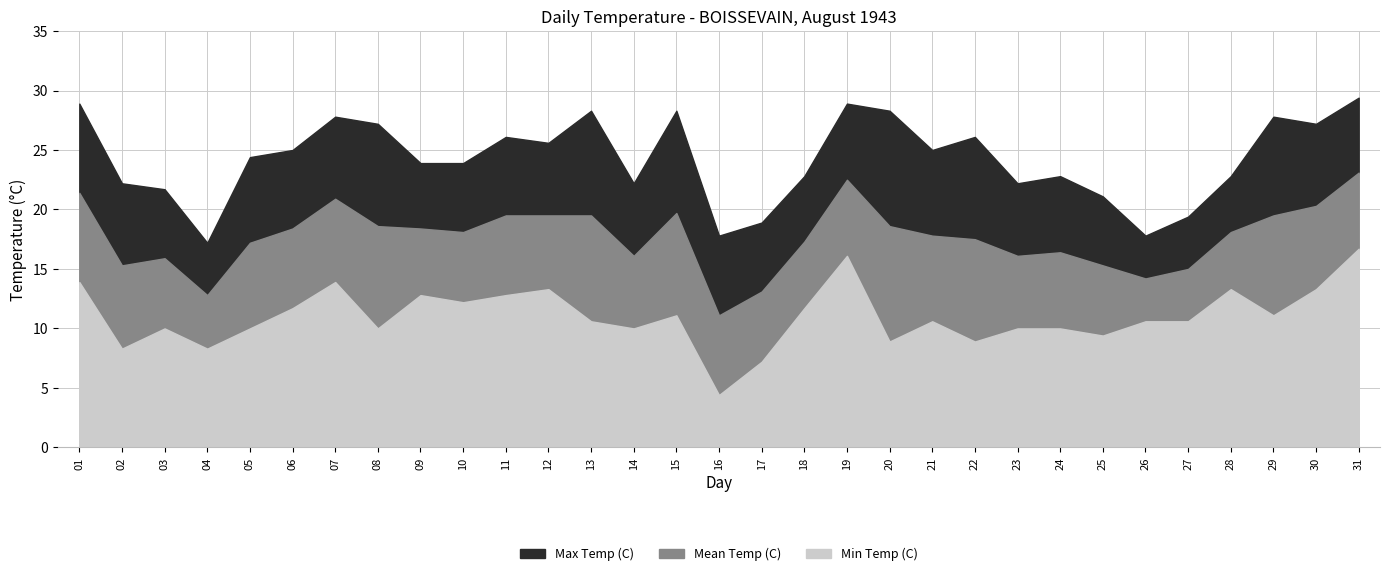

What is the highest value of the Max Temp (C) series?

29.4